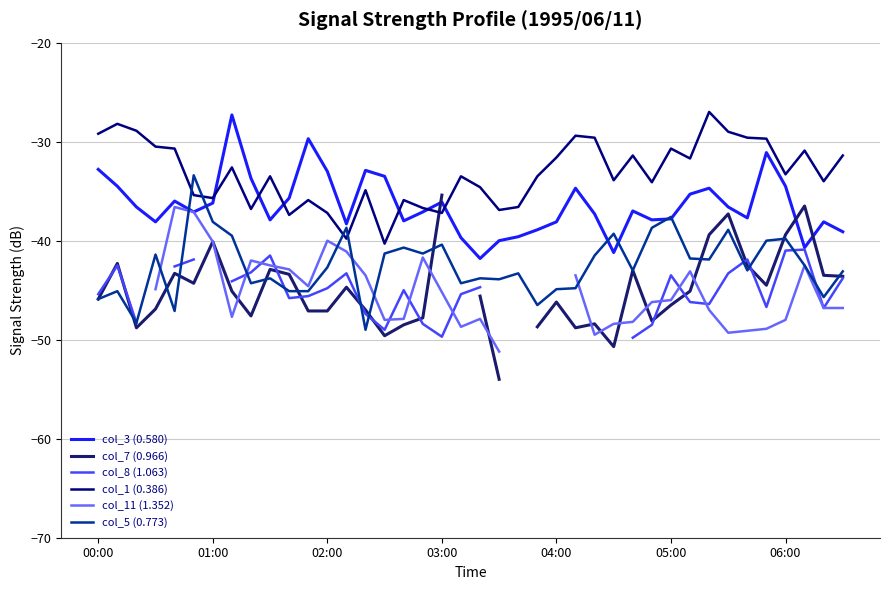

What are all the series names shown in the legend?

col_3 (0.580), col_7 (0.966), col_8 (1.063), col_1 (0.386), col_11 (1.352), col_5 (0.773)